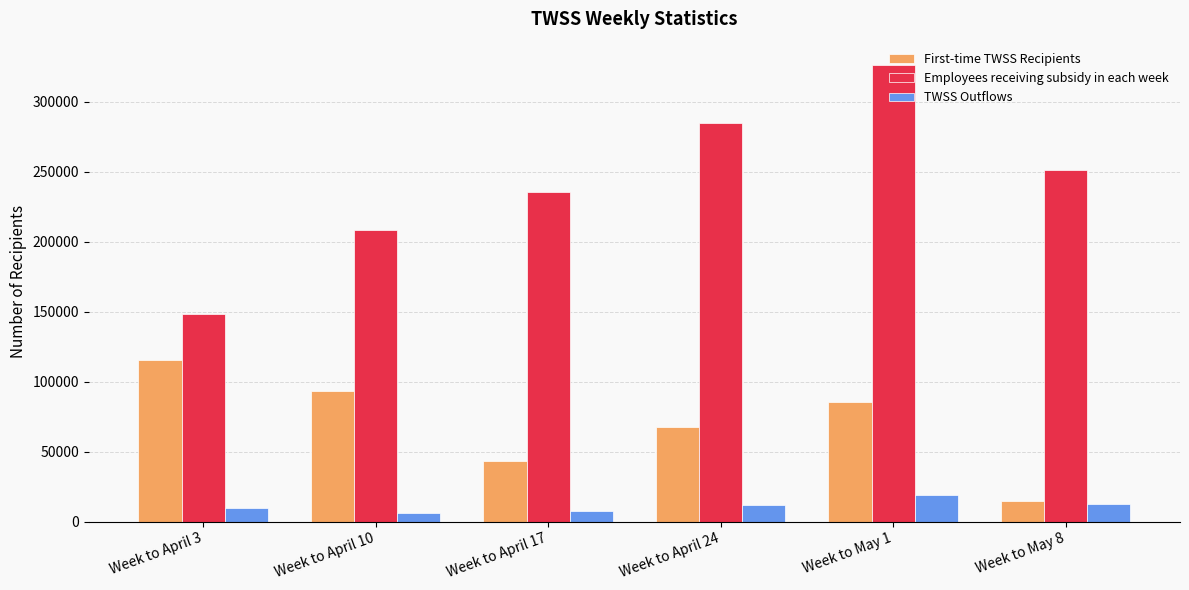

Read the First-time TWSS Recipients value at Week to May 1, to the nearest 100.

85100